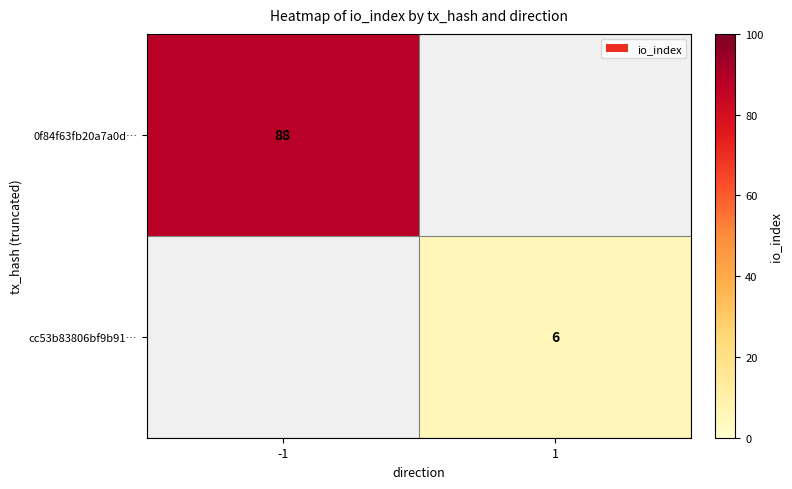

Is it true that 0f84f63fb20a7a0d… equals 151 at -1?

False